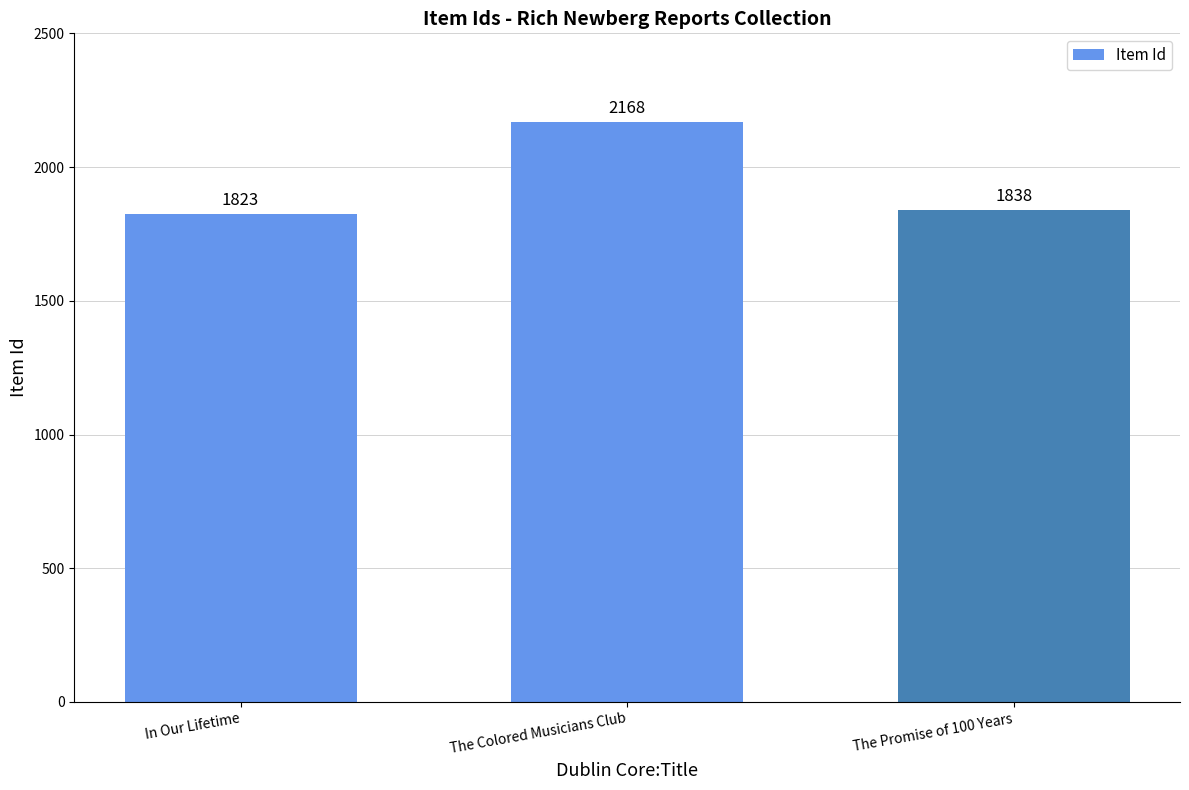

What is the average value?

1943